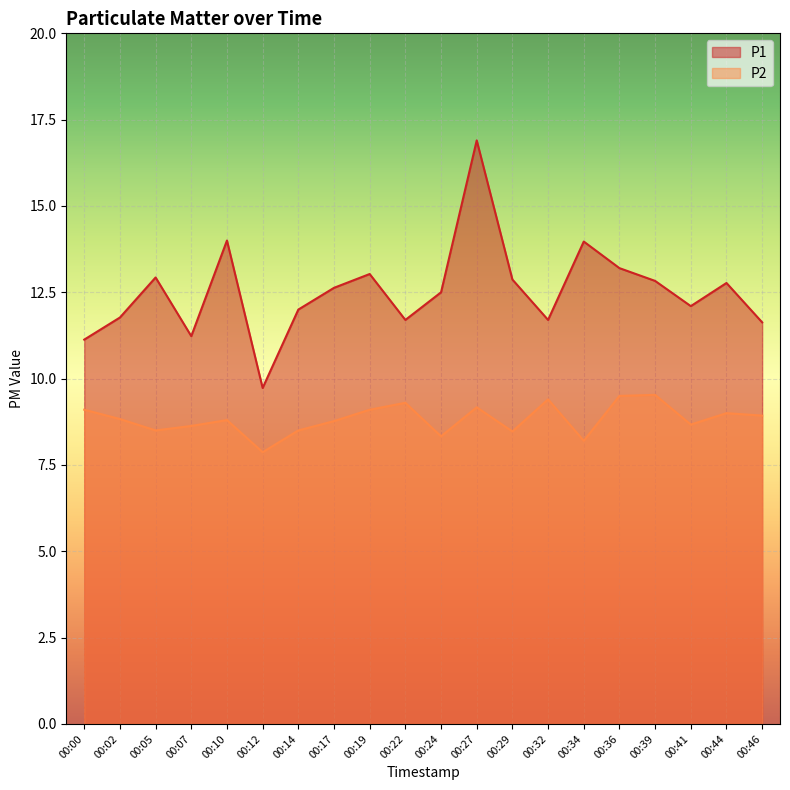

Reading left to right, list all the values displayed in this chart.

P1: 11.1	11.8	12.9	11.2	14.0	9.7	12.0	12.6	13.0	11.7	12.5	16.9	12.9	11.7	14.0	13.2	12.8	12.1	12.8	11.6
P2: 9.1	8.8	8.5	8.6	8.8	7.9	8.5	8.8	9.1	9.3	8.3	9.2	8.5	9.4	8.2	9.5	9.5	8.7	9.0	8.9